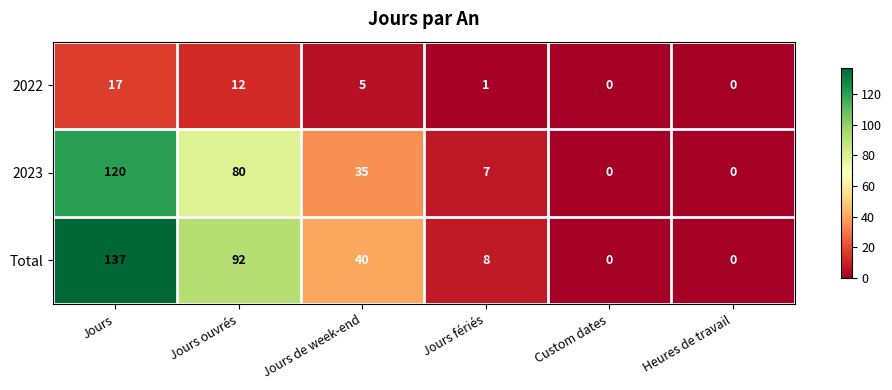

True or false: 2023 has a value of 7 at Jours fériés.

True